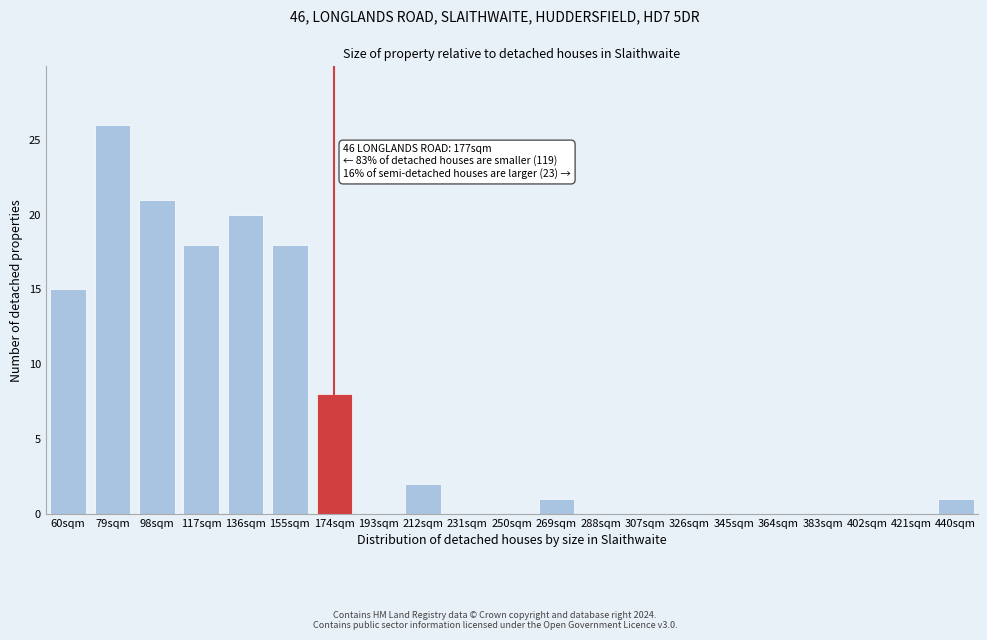

Reading right to left, list all the values displayed in this chart.

440sqm=1	421sqm=0	402sqm=0	383sqm=0	364sqm=0	345sqm=0	326sqm=0	307sqm=0	288sqm=0	269sqm=1	250sqm=0	231sqm=0	212sqm=2	193sqm=0	174sqm=8	155sqm=18	136sqm=20	117sqm=18	98sqm=21	79sqm=26	60sqm=15